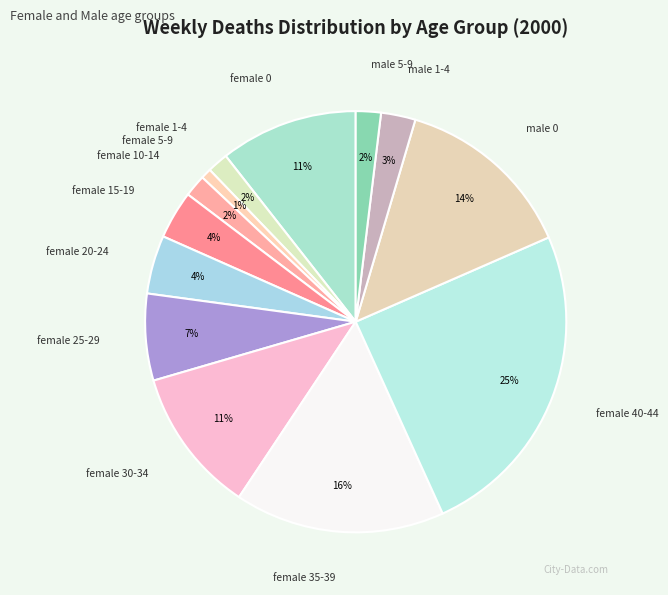

Which slice is the smallest?

female 5-9